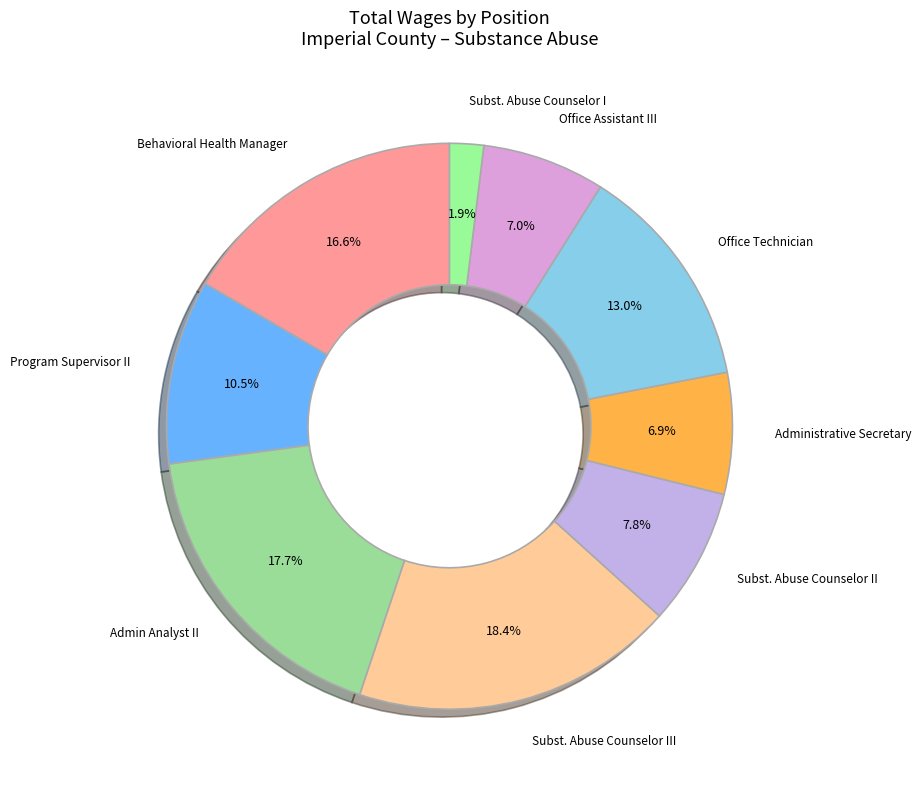

Which slice is the smallest?

Subst. Abuse Counselor I